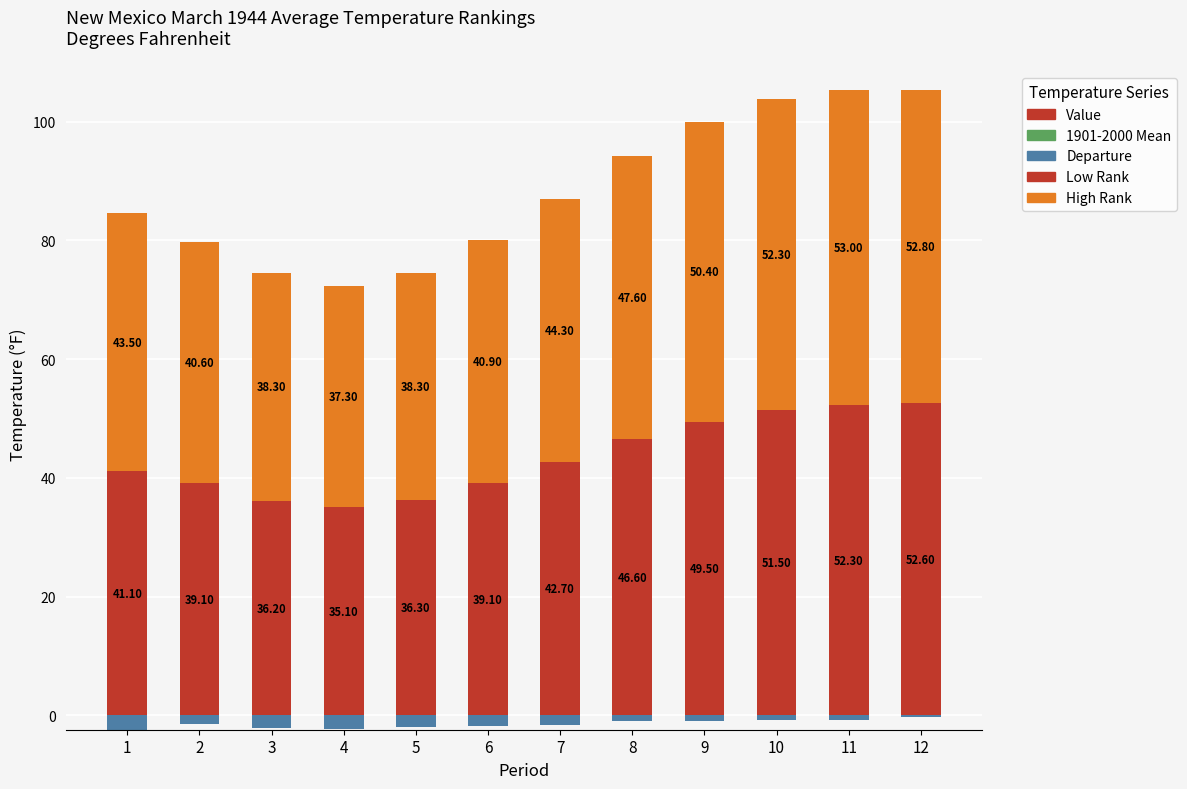

Which series has the largest range (max minus min)?

Low Rank